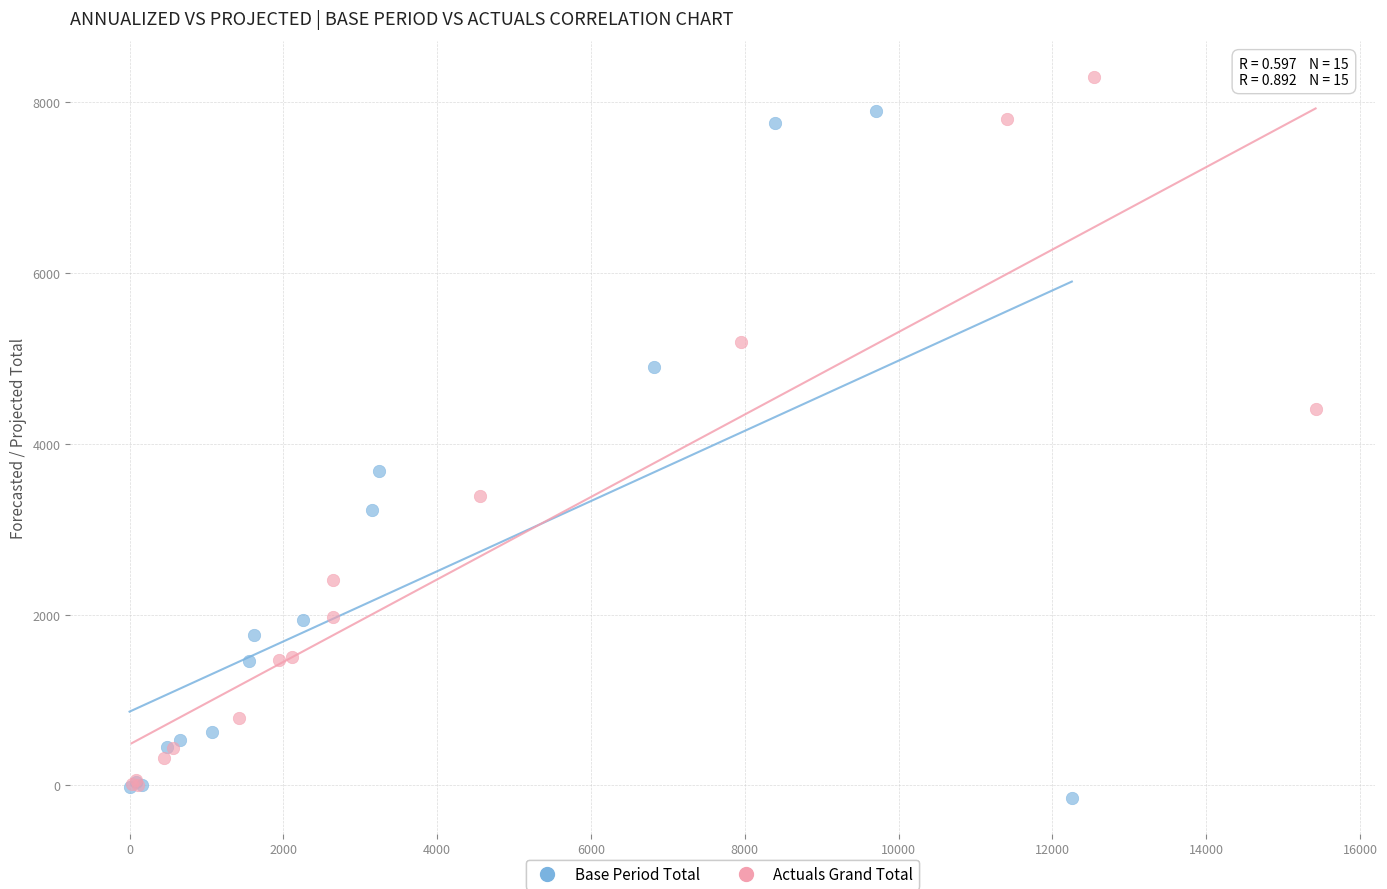

Which series contains the highest Y value?

Actuals Grand Total